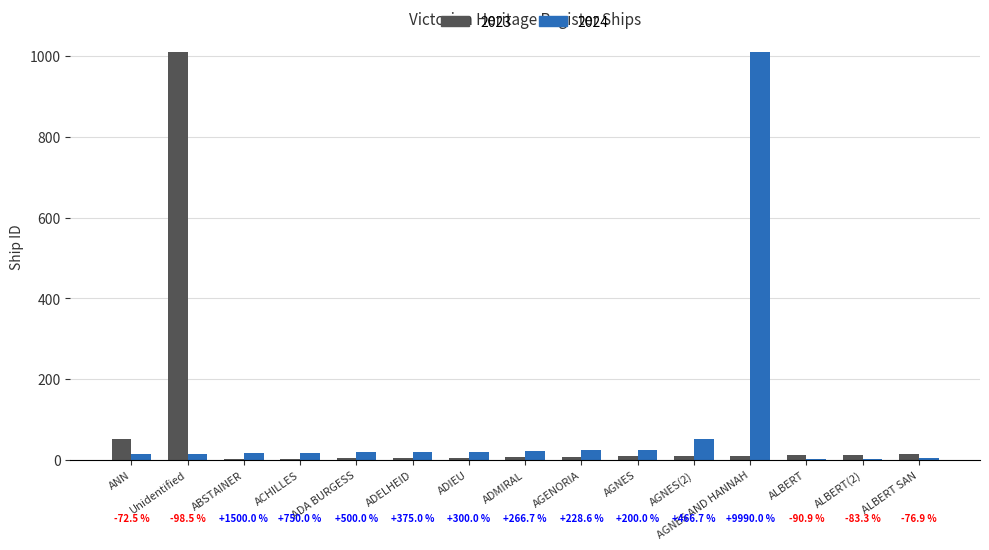

What is the sum of the 2024 values at AGNES(2) and ALBERT(2)?

53